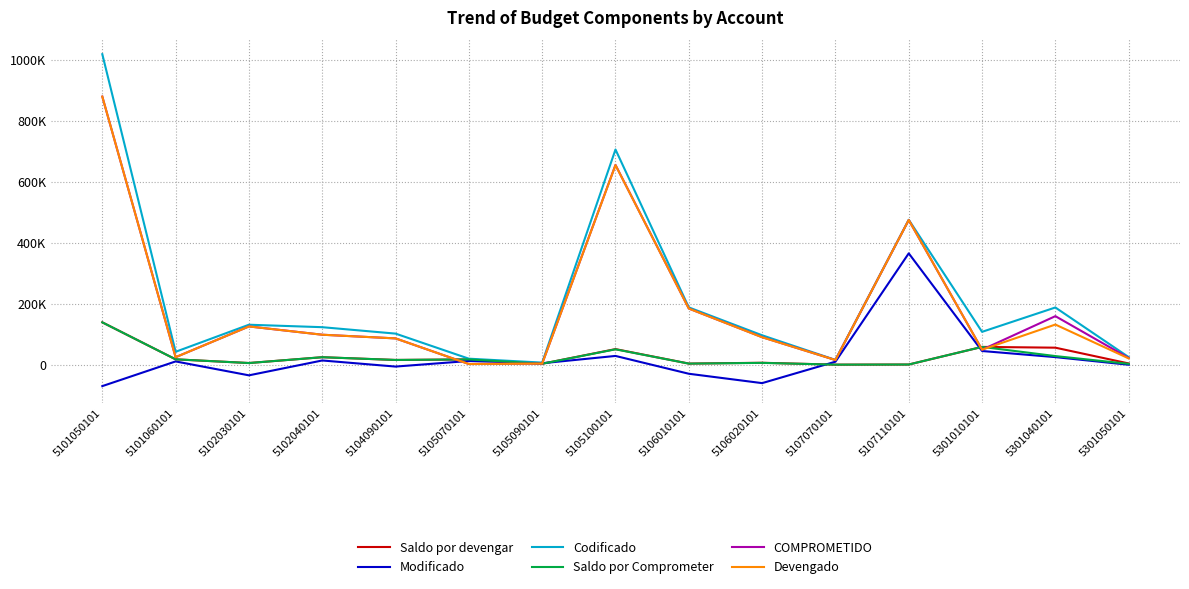

At which label is Devengado closest to 440486?

5107110101